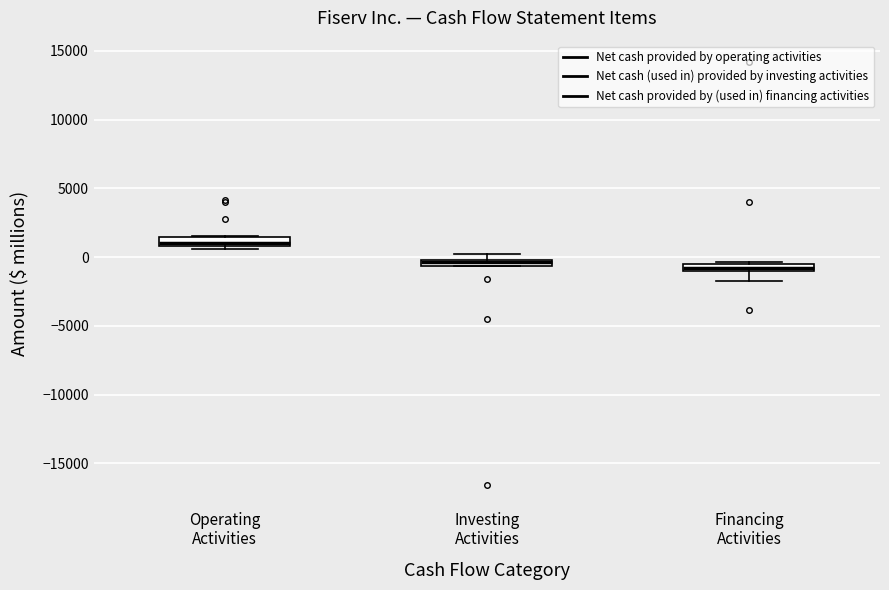

Where is the upper edge of the box for Operating Activities on the y-axis? The values are not printed on the chart, so give them approximately, as read against the axis.

1500